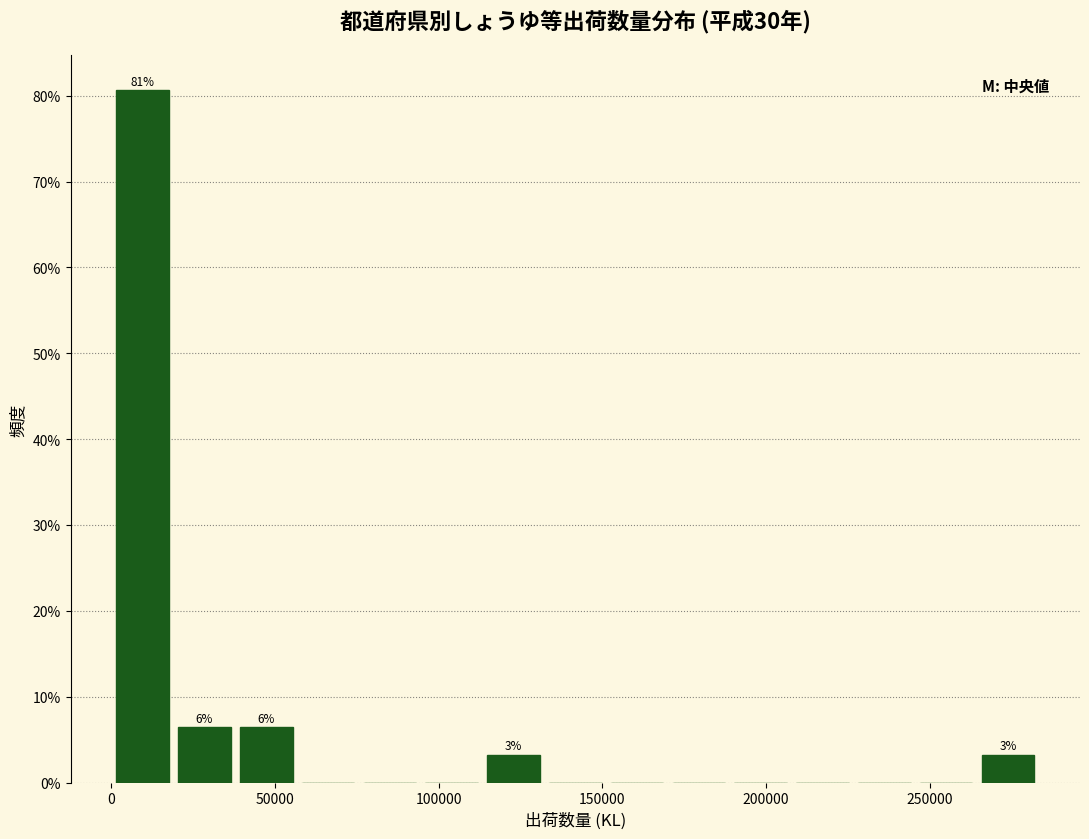

Around what value on the x-axis is the tallest bar? Give the approximate position of its centre, as read against the axis.

10000